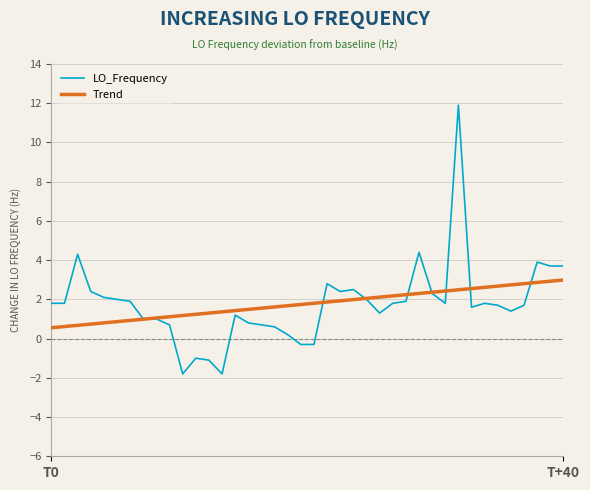

Which series has the largest range (max minus min)?

LO_Frequency